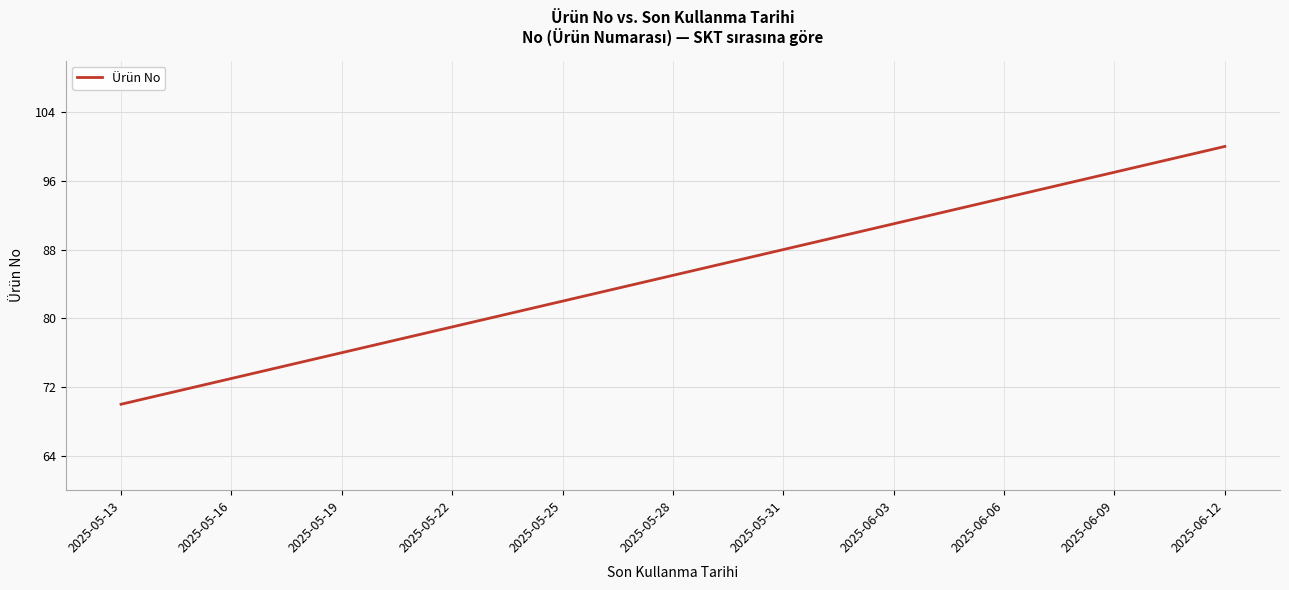

What is the difference between the maximum and minimum values?

30